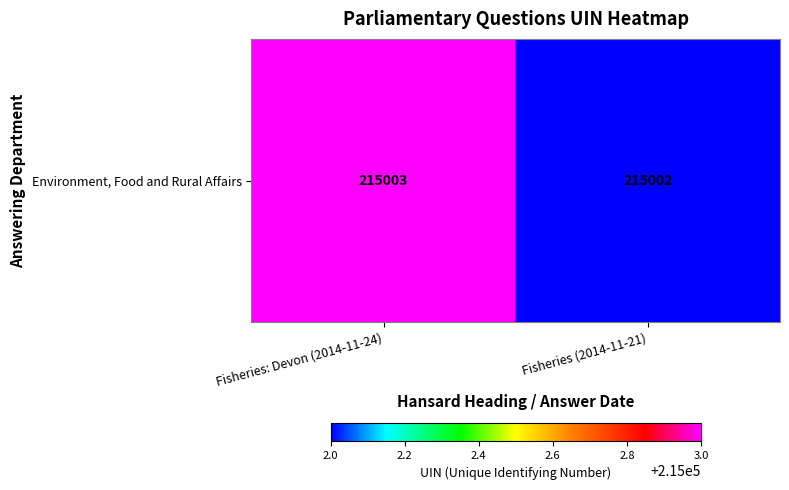

What is the maximum value shown in the chart?

215003